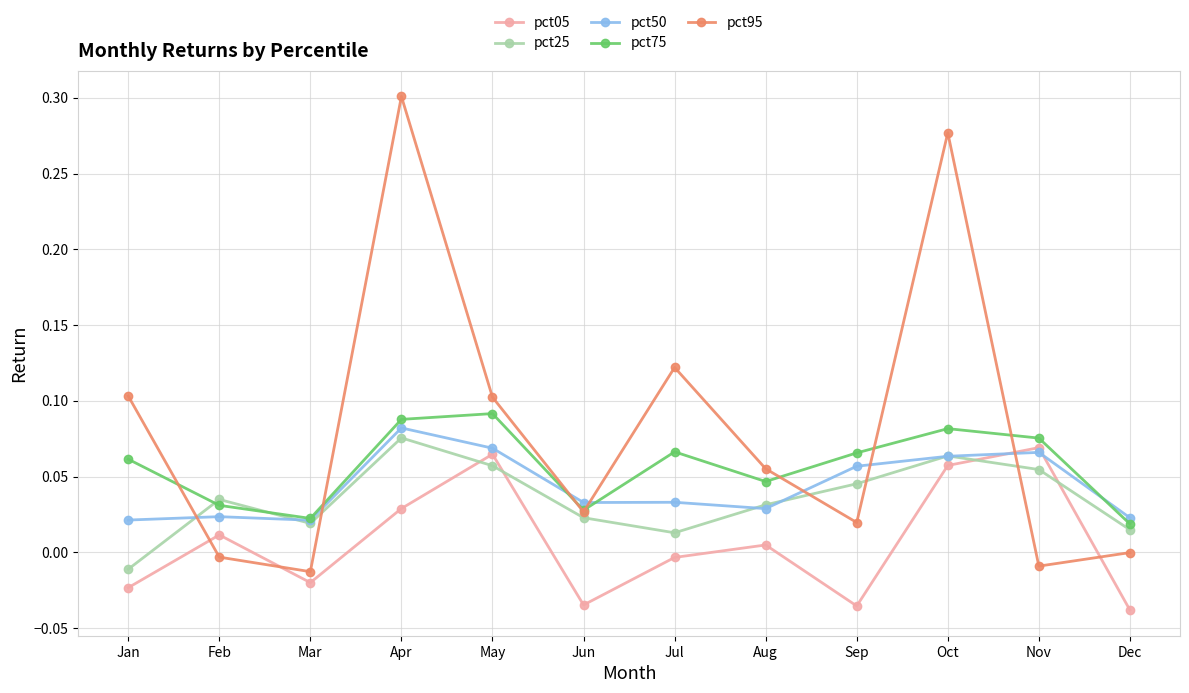

True or false: pct75 has more than 0 points higher than both neighbors.

True